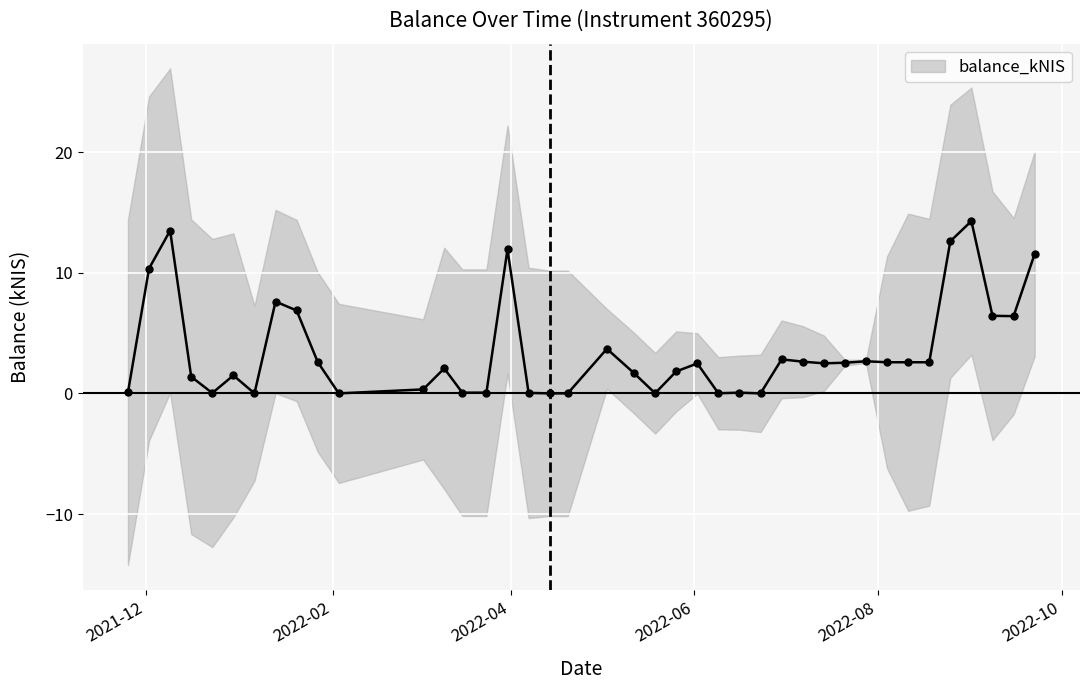

How many lines are shown in the chart?

1